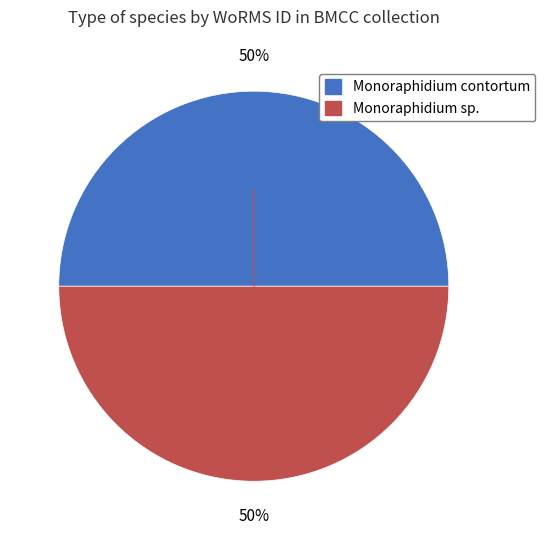

Combined, do Monoraphidium sp. and Monoraphidium contortum account for over 50%?

Yes